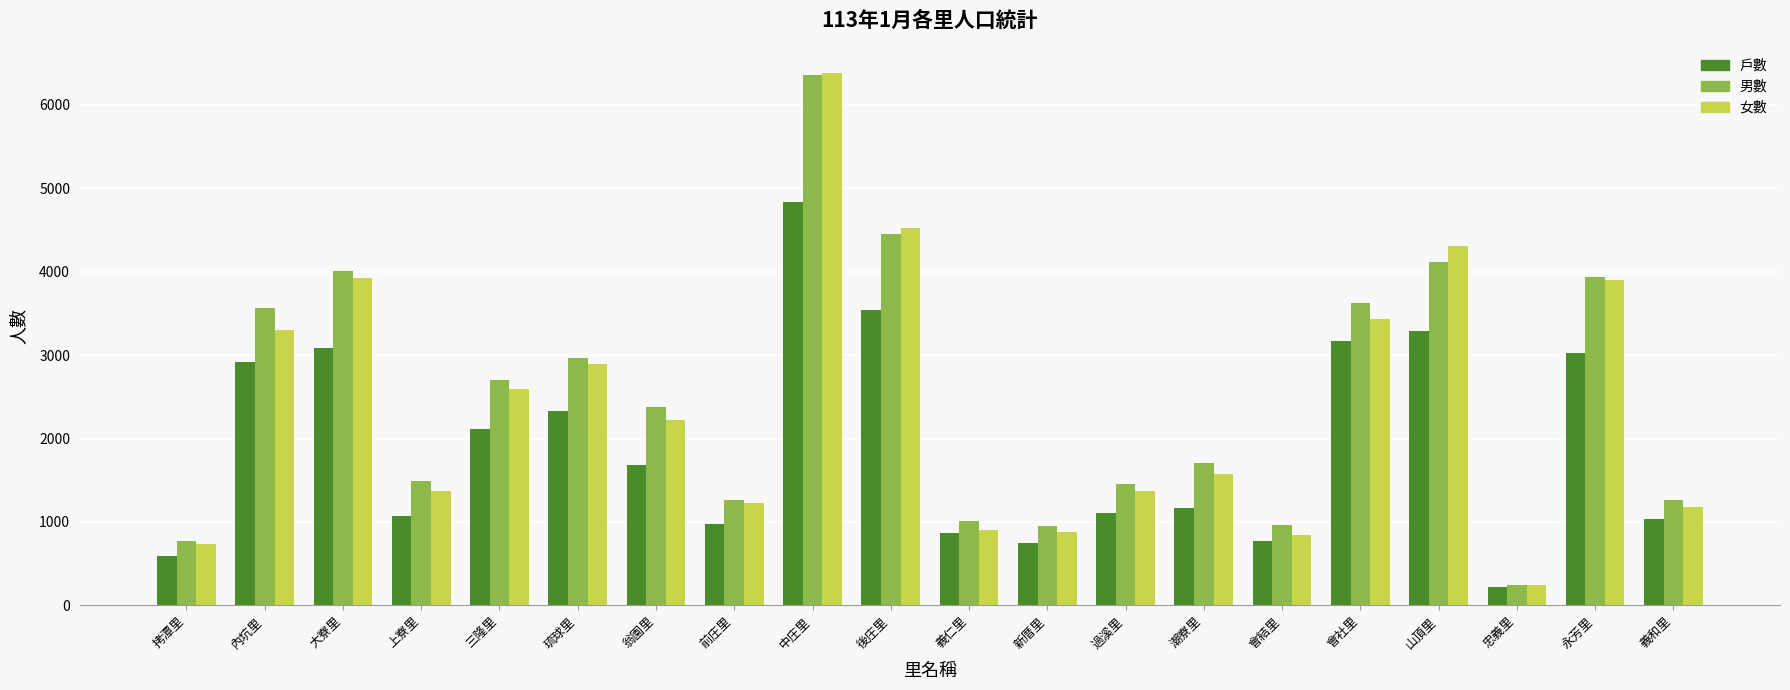

Is it true that 戶數 equals 7908 at 中庄里?

False